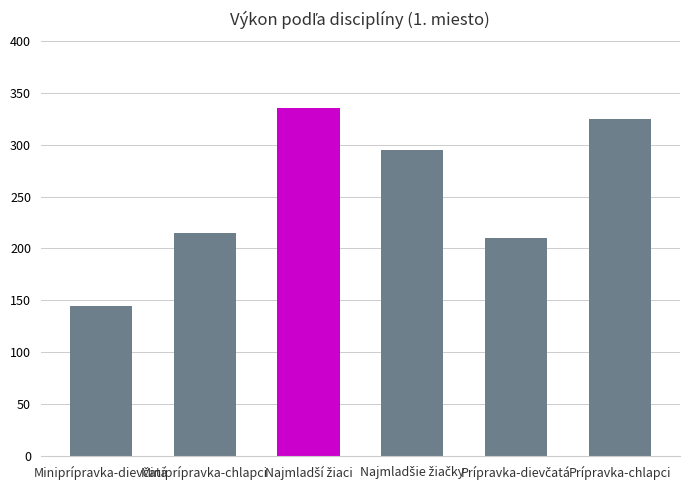

How many categories are shown in the chart?

6